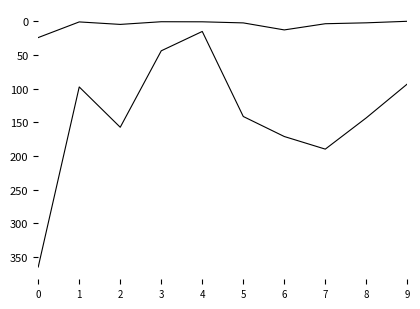

How many lines are shown in the chart?

2